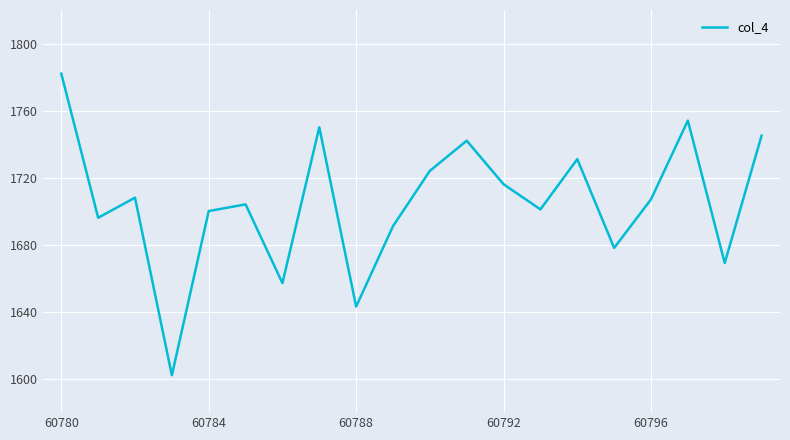

What is the maximum value shown in the chart?

1782